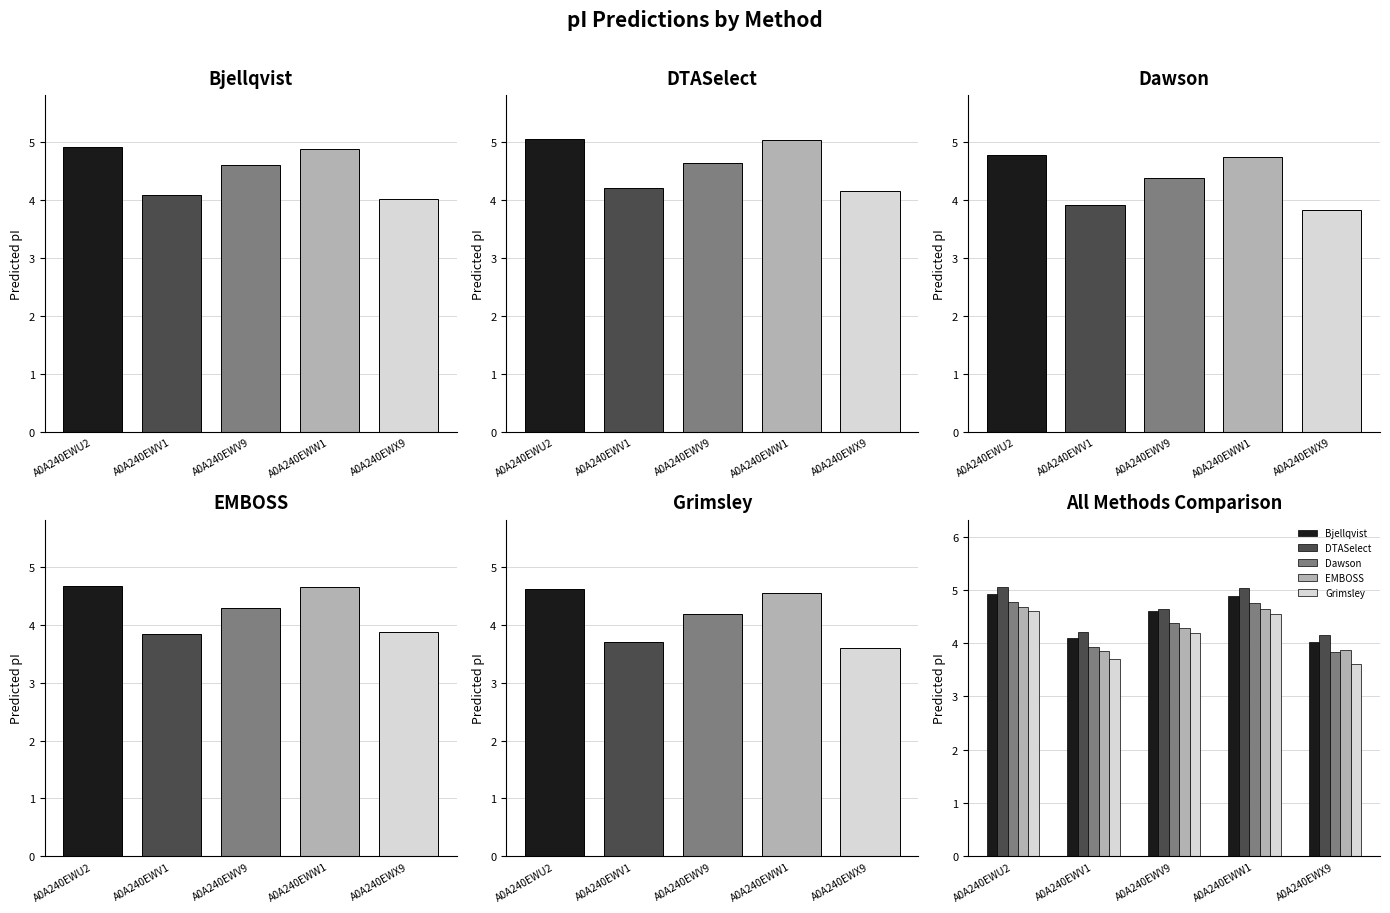

Between A0A240EWV9 and A0A240EWX9, which series saw the biggest shift?

Grimsley